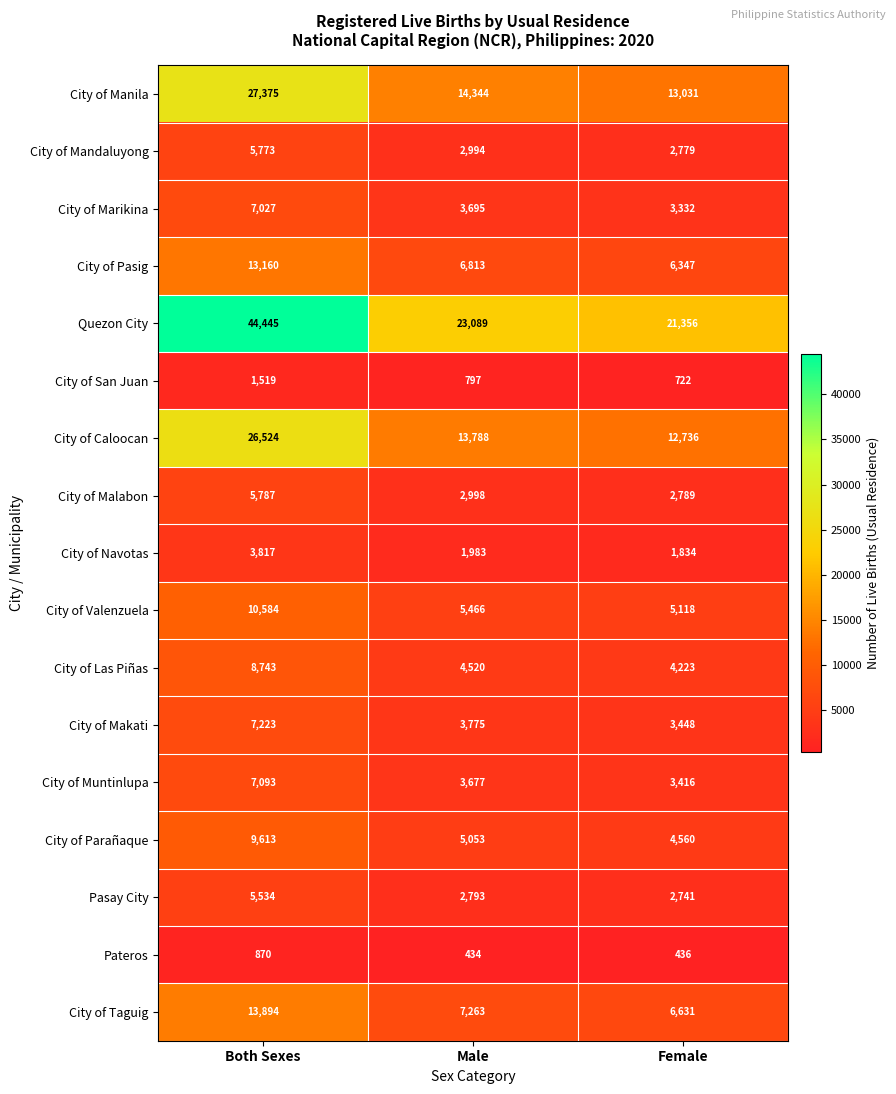

At Male, list the series in order from largest to smallest.

Quezon City, City of Manila, City of Caloocan, City of Taguig, City of Pasig, City of Valenzuela, City of Parañaque, City of Las Piñas, City of Makati, City of Marikina, City of Muntinlupa, City of Malabon, City of Mandaluyong, Pasay City, City of Navotas, City of San Juan, Pateros